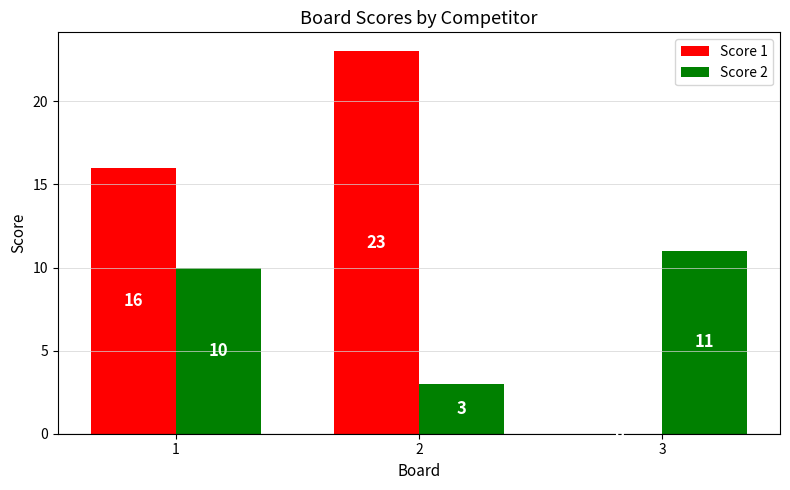

Which series has the largest total across all categories?

Score 1